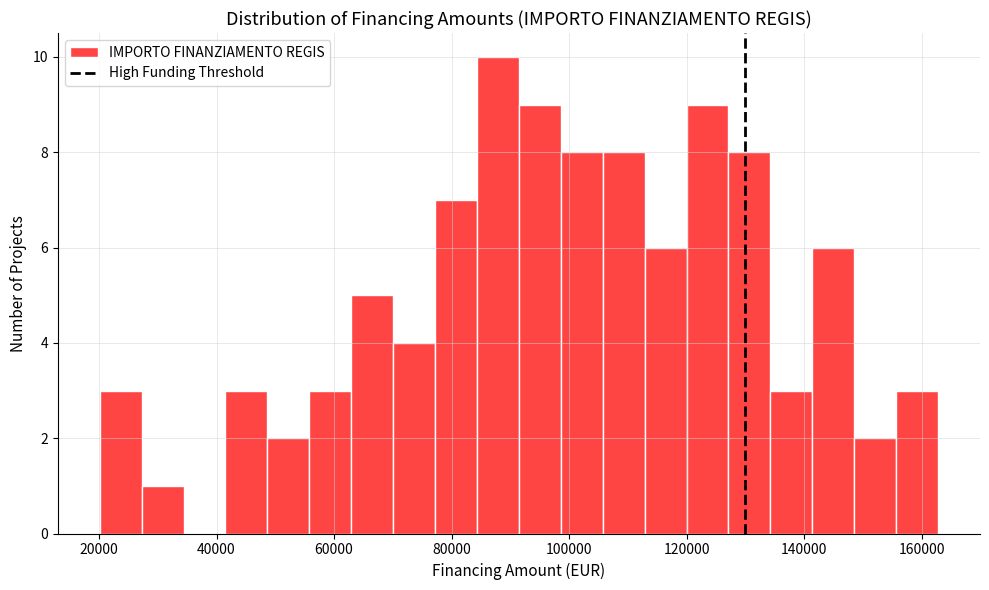

Read against the x-axis, roughly where is the centre of the tallest bar?

88000